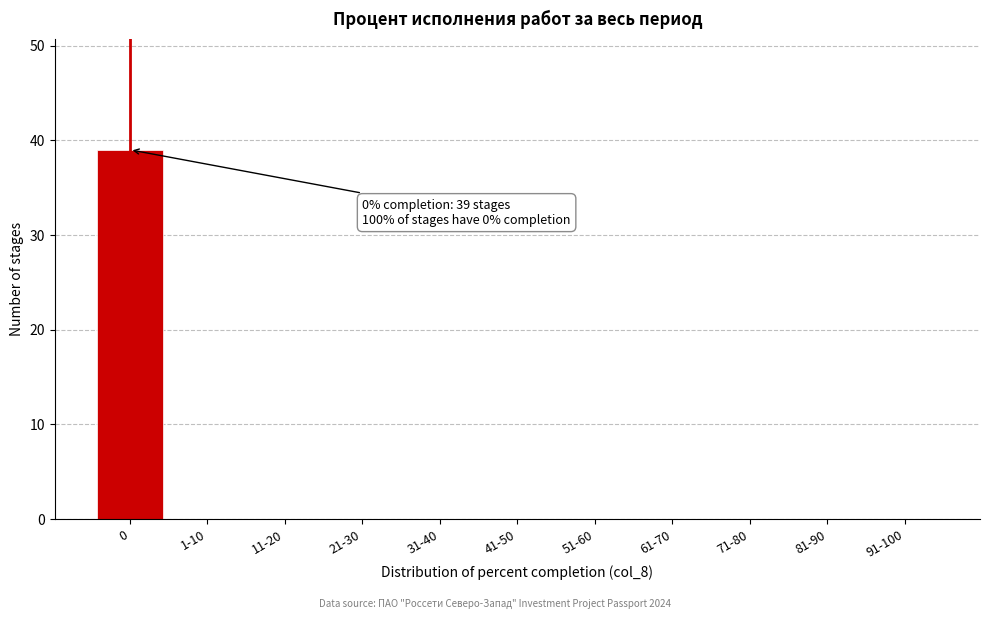

Reading right to left, list all the values displayed in this chart.

91-100=0	81-90=0	71-80=0	61-70=0	51-60=0	41-50=0	31-40=0	21-30=0	11-20=0	1-10=0	0=39